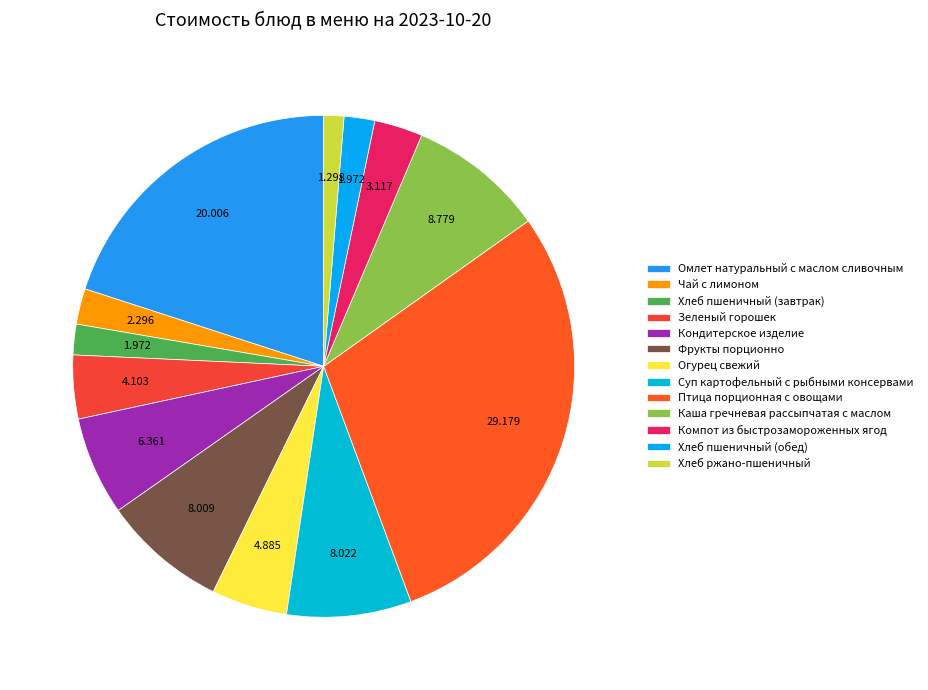

Does Компот из быстрозамороженных ягод represent more than half of the total?

No